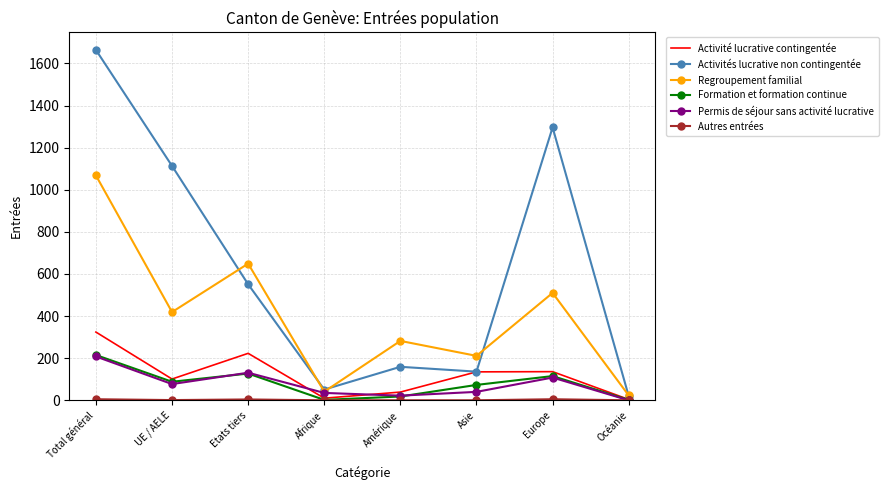

Which series has the widest spread of values?

Activités lucrative non contingentée